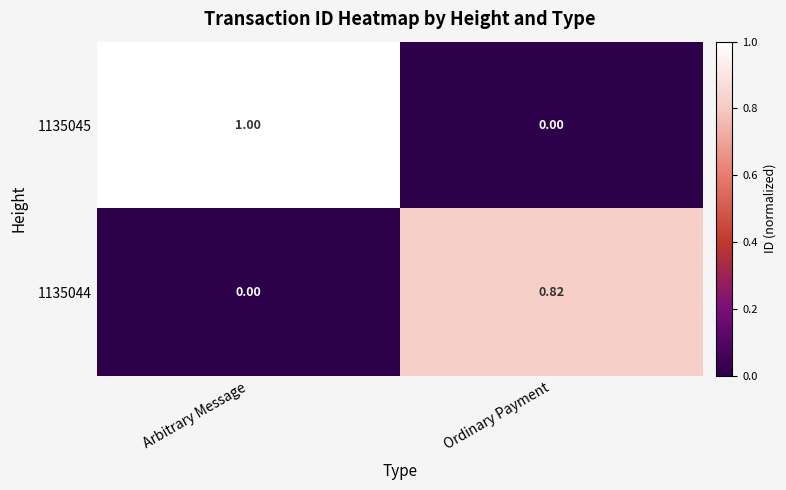

At which category is the sum across all series the highest?

Arbitrary Message